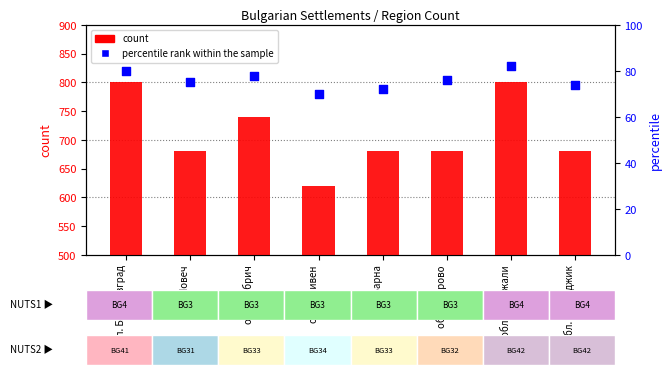

Which series reaches the maximum Y coordinate?

count